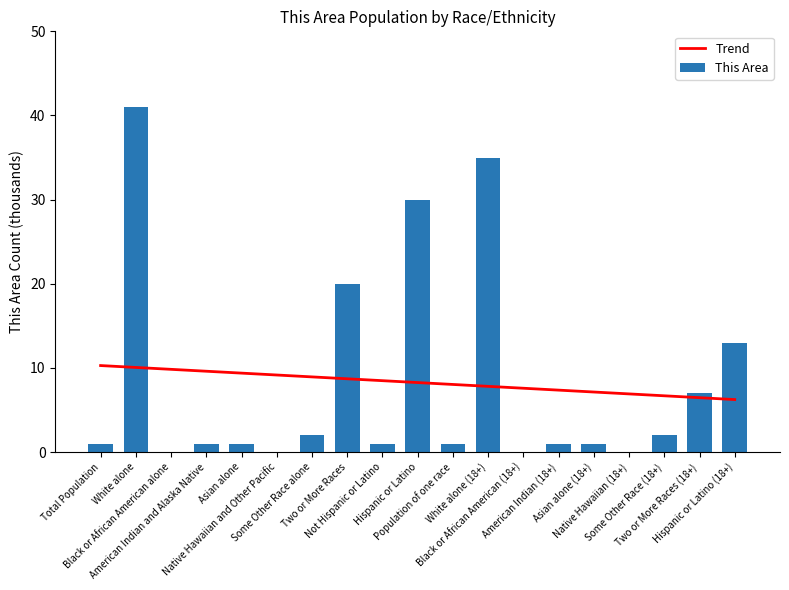

What is the average value?

8